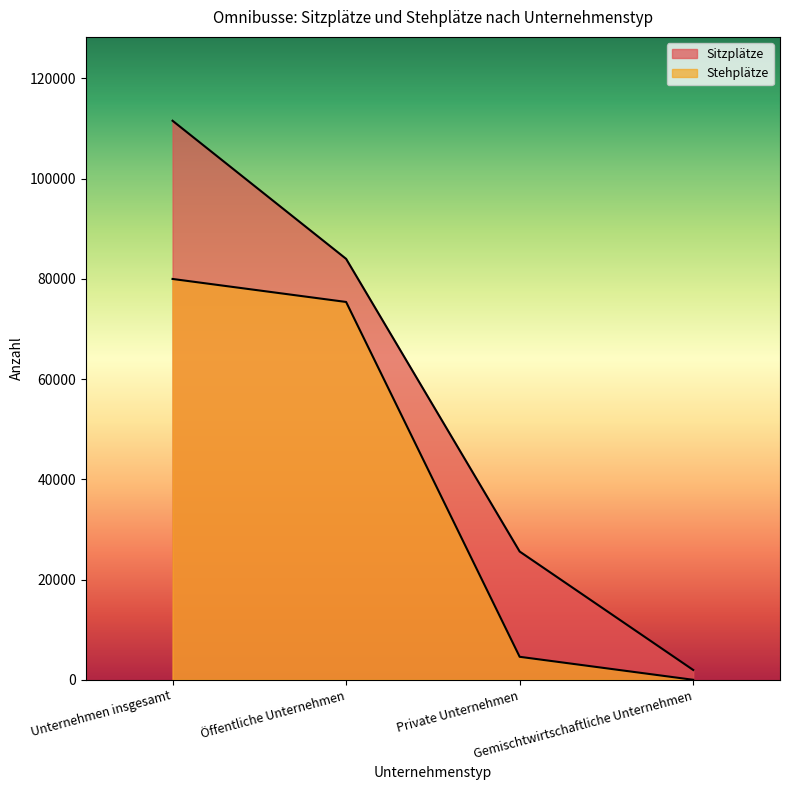

At which category does the chart reach its minimum across all series?

Gemischtwirtschaftliche Unternehmen